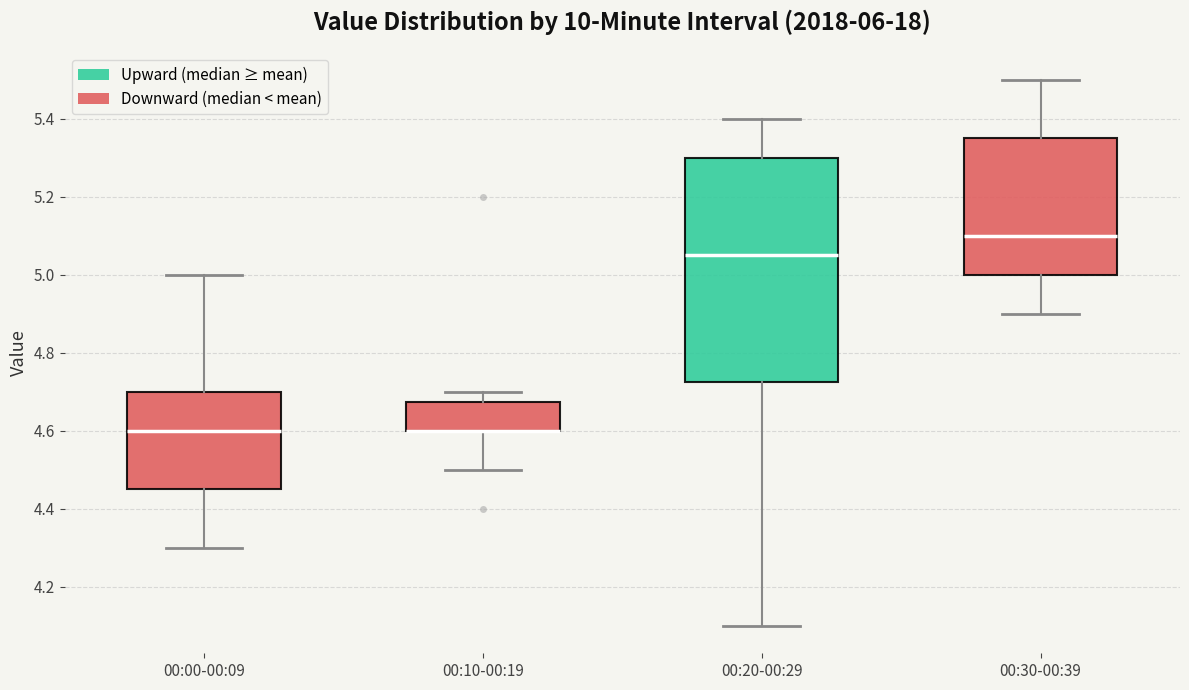

Reading left to right, transcribe this box plot: for each box, give where its median line is, the range the box spans, and where its two whiskers end, as read against the y-axis. The values are not printed on the chart, so give them approximately, as read against the axis.

00:00-00:09: median 4.60, box 4.46 to 4.70, whiskers 4.30 to 5.00
00:10-00:19: median 4.60 (drawn on the box's lower edge), box 4.60 to 4.68, whiskers 4.50 to 4.70
00:20-00:29: median 5.06, box 4.72 to 5.30, whiskers 4.10 to 5.40
00:30-00:39: median 5.10, box 5.00 to 5.36, whiskers 4.90 to 5.50